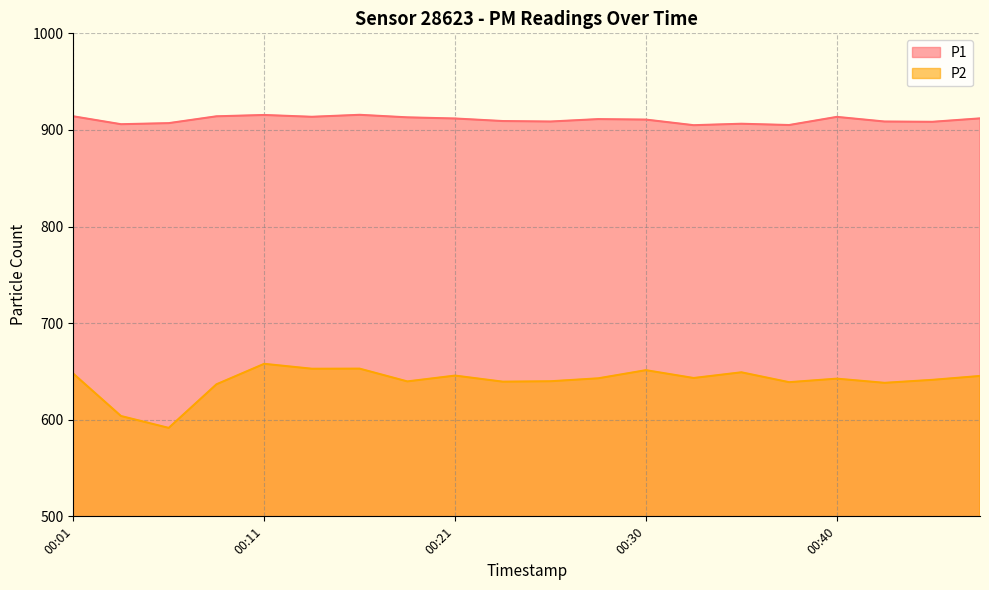

Reading right to left, what are all the values shown in this chart?

P1: 00:47=912.0	00:45=908.4	00:42=908.7	00:40=913.5	00:37=905.1	00:35=906.4	00:33=904.9	00:30=910.7	00:28=911.2	00:25=908.7	00:23=909.2	00:21=911.8	00:18=913.0	00:16=915.6	00:13=913.6	00:11=915.5	00:08=914.1	00:06=907.0	00:04=905.9	00:01=914.1
P2: 00:47=645.3	00:45=641.3	00:42=638.2	00:40=642.5	00:37=638.9	00:35=649.1	00:33=643.2	00:30=651.3	00:28=642.9	00:25=639.8	00:23=639.4	00:21=645.7	00:18=639.7	00:16=652.9	00:13=652.8	00:11=657.9	00:08=636.7	00:06=591.5	00:04=603.9	00:01=647.7